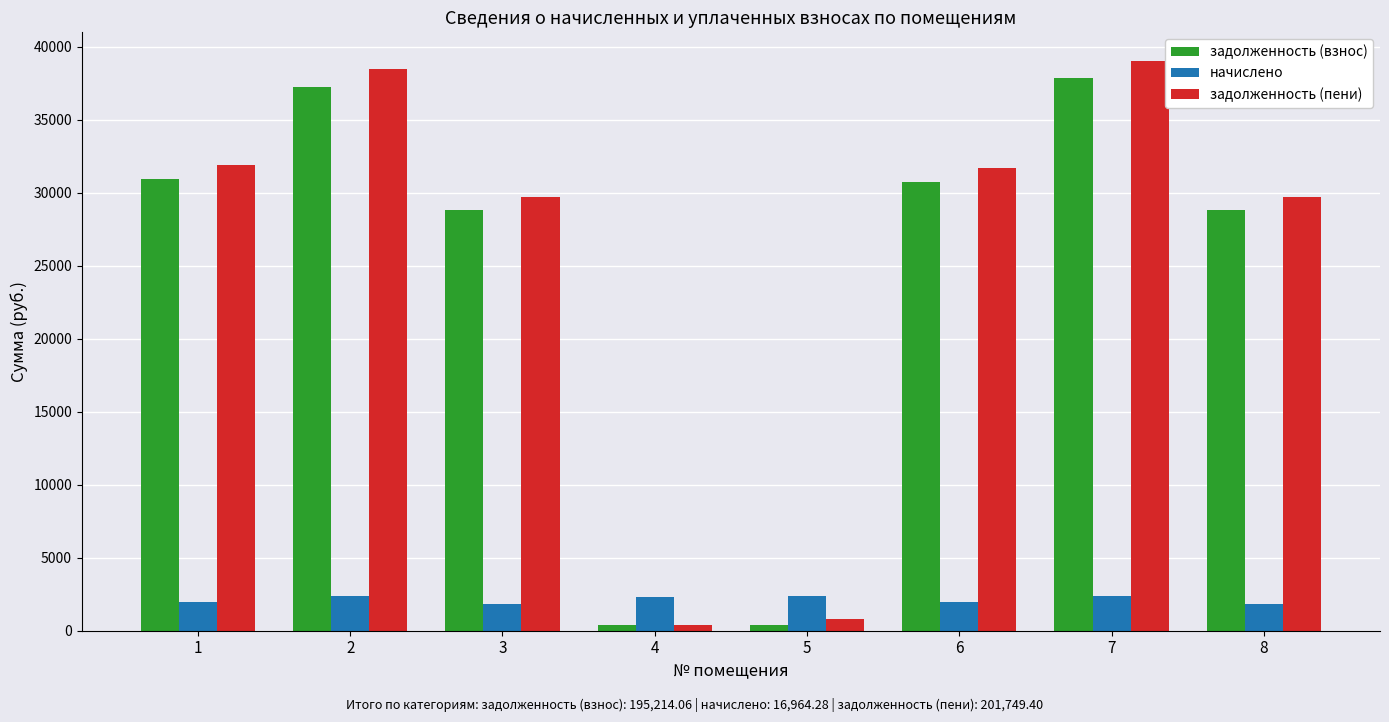

At how many categories does at least one series exceed 32384?

2